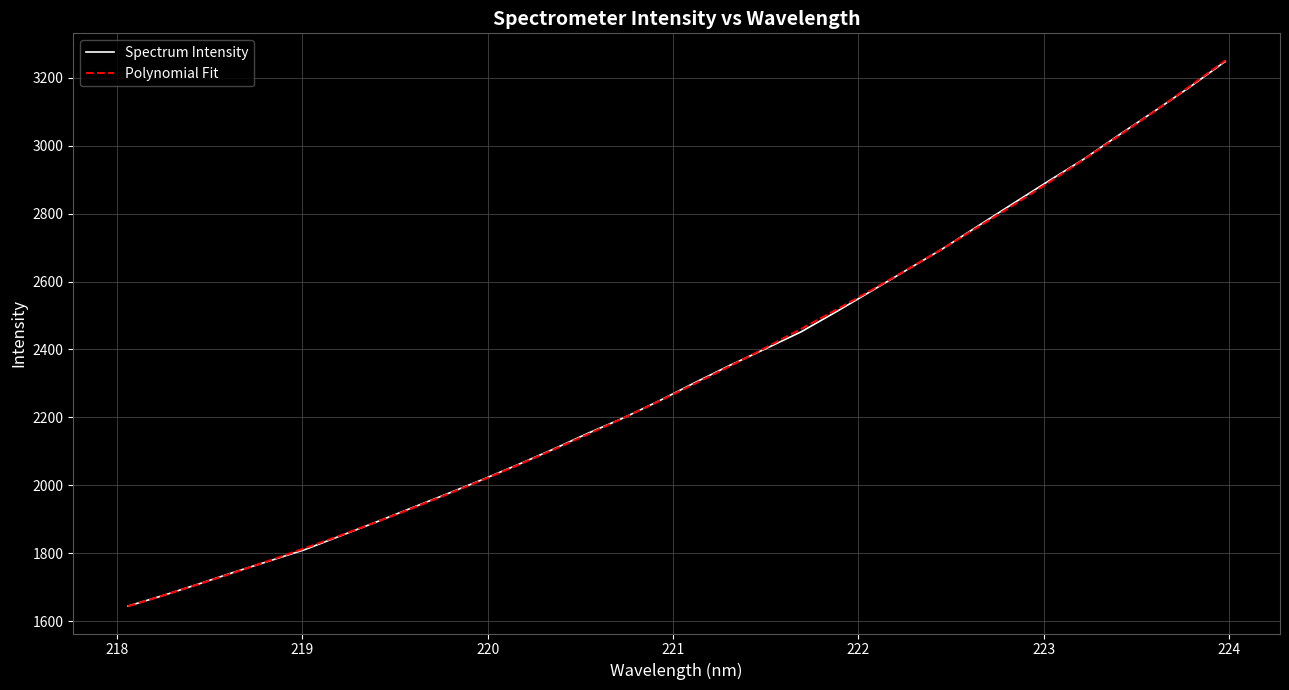

How many values in the Spectrum Intensity series are below 2302?

16